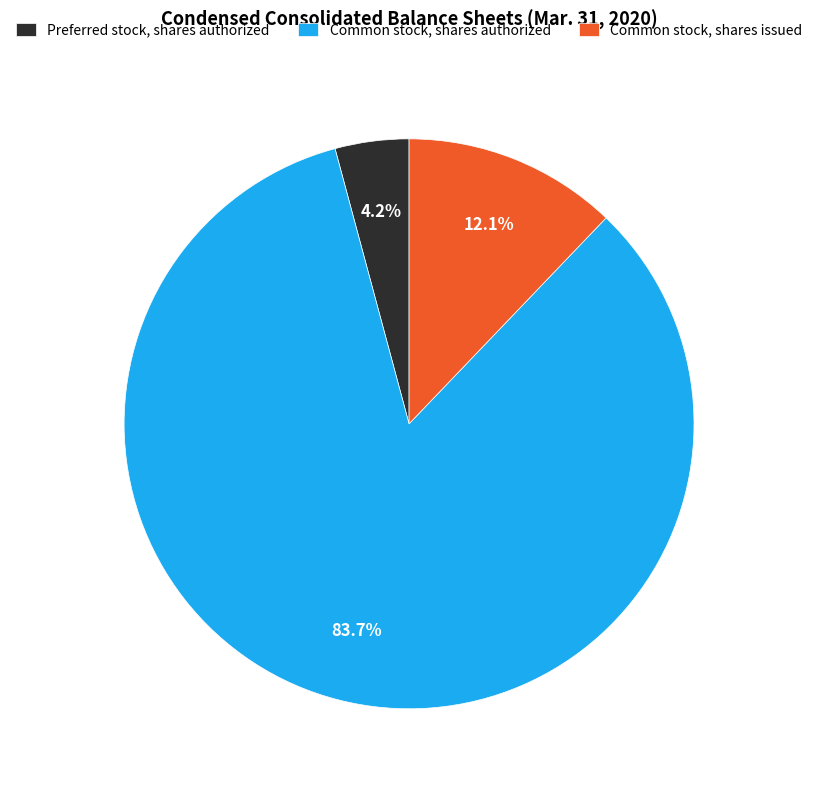

Is it true that Common stock, shares issued is 12% of the pie?

True